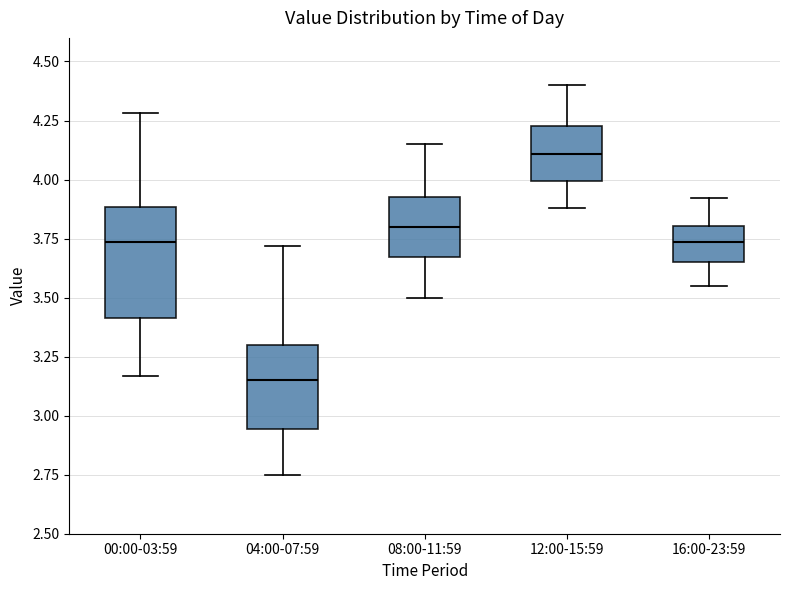

Where is the lower edge of the box for 16:00-23:59 on the y-axis? The values are not printed on the chart, so give them approximately, as read against the axis.

3.65